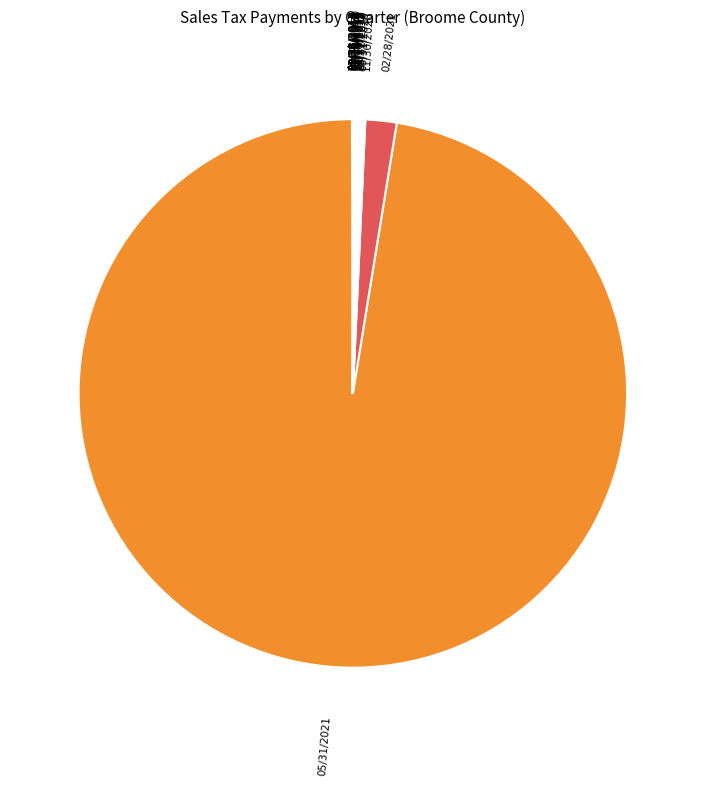

What is the largest slice in the pie chart?

05/31/2021